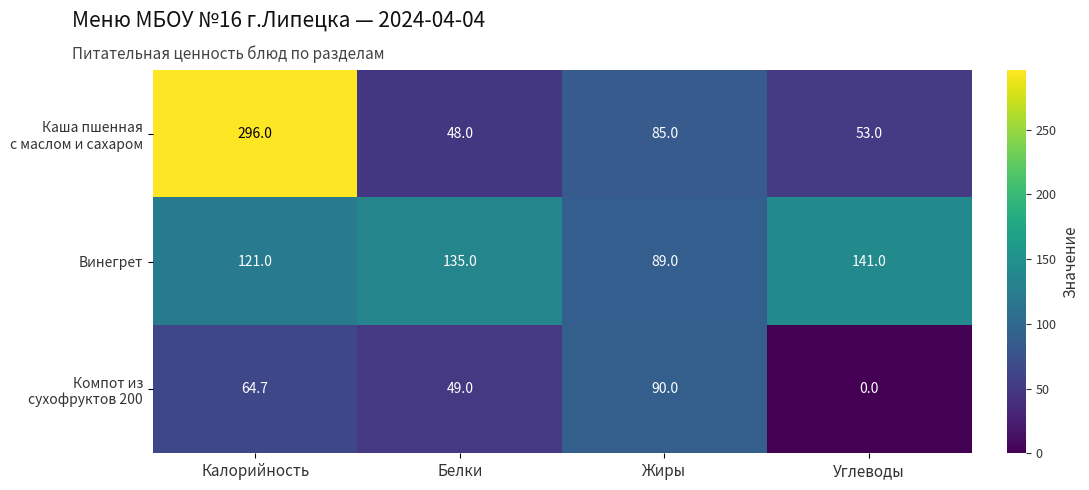

List the labels in order of Винегрет value, largest first.

Углеводы, Белки, Калорийность, Жиры